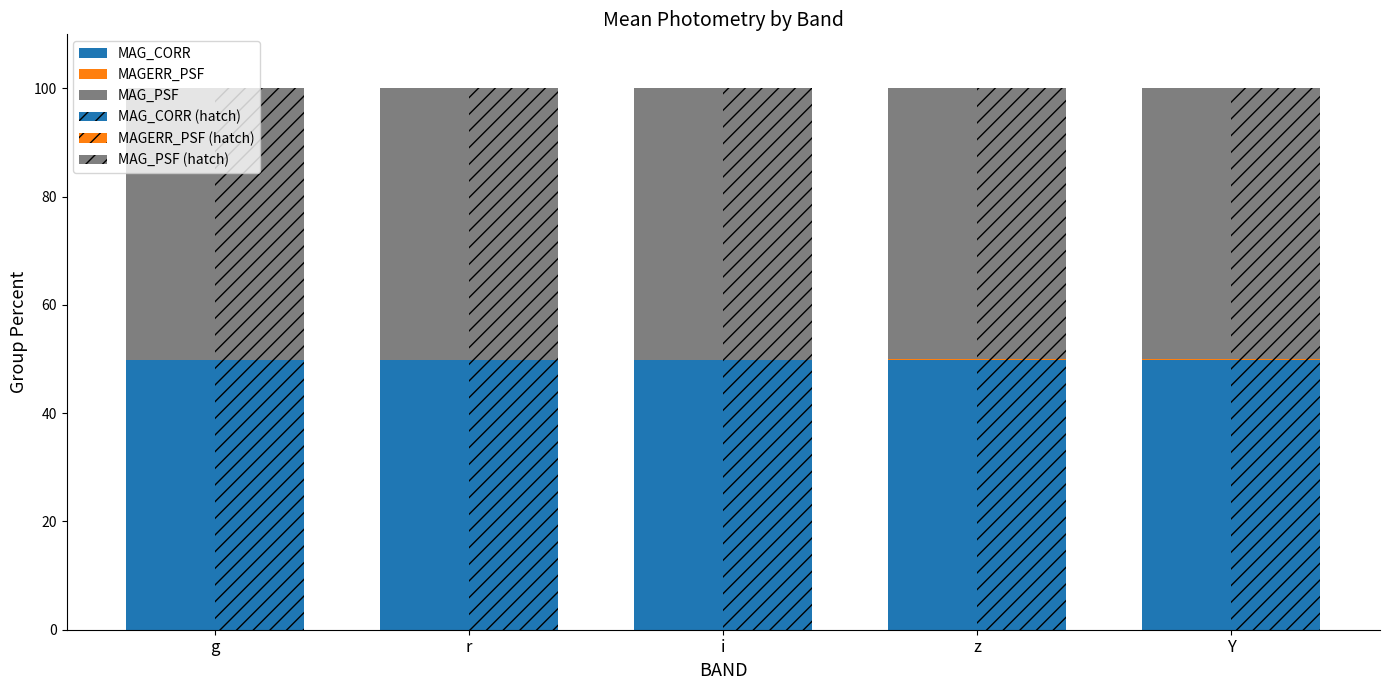

At which label does MAG_CORR reach its minimum?

g